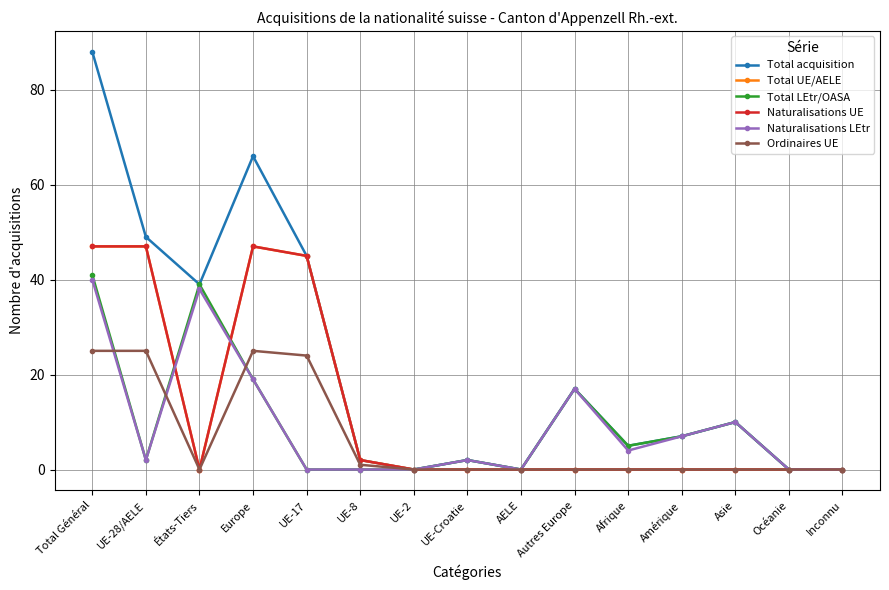

Does the chart display data point markers on the line(s)?

Yes